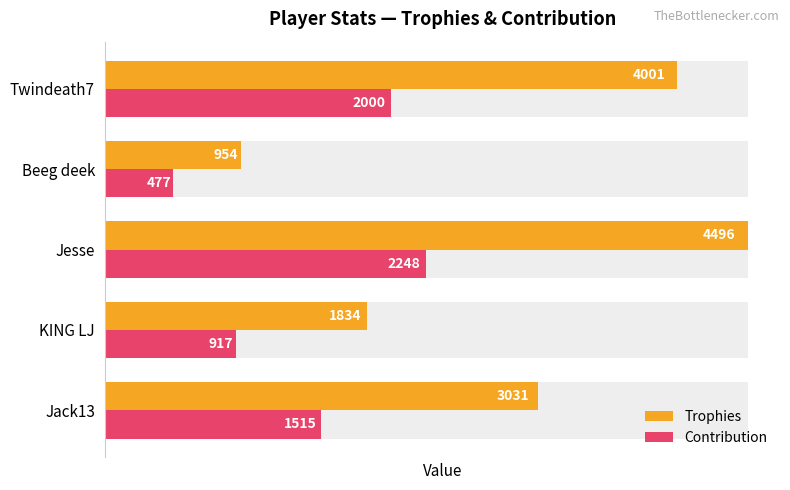

Reading right to left, what are all the values shown in this chart?

Trophies: 4001	954	4496	1834	3031
Contribution: 2000	477	2248	917	1515